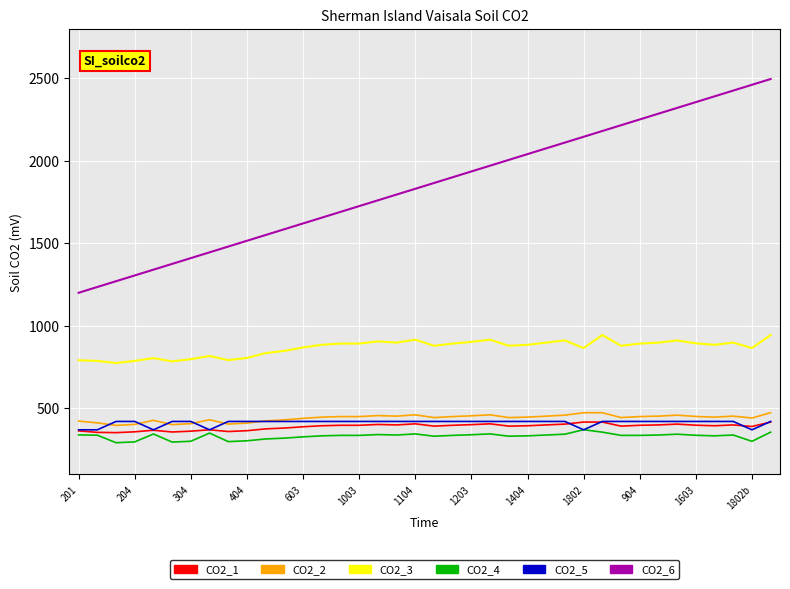

Which series has the largest total across all categories?

CO2_6